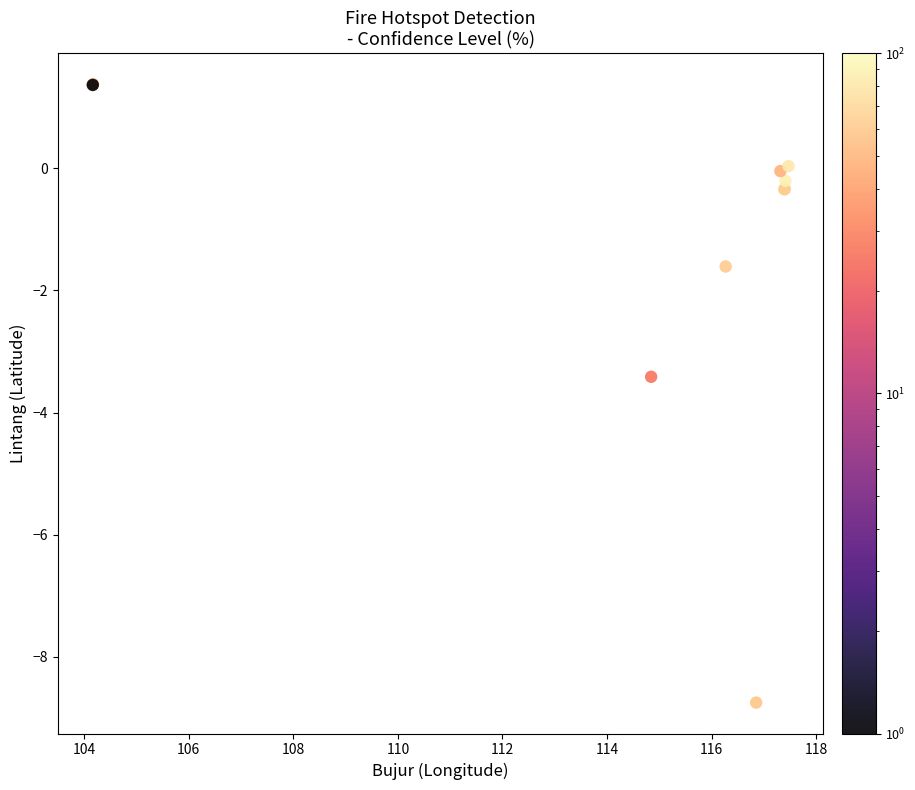

What Y value in the scatter plot is closest to -3?

-3.4